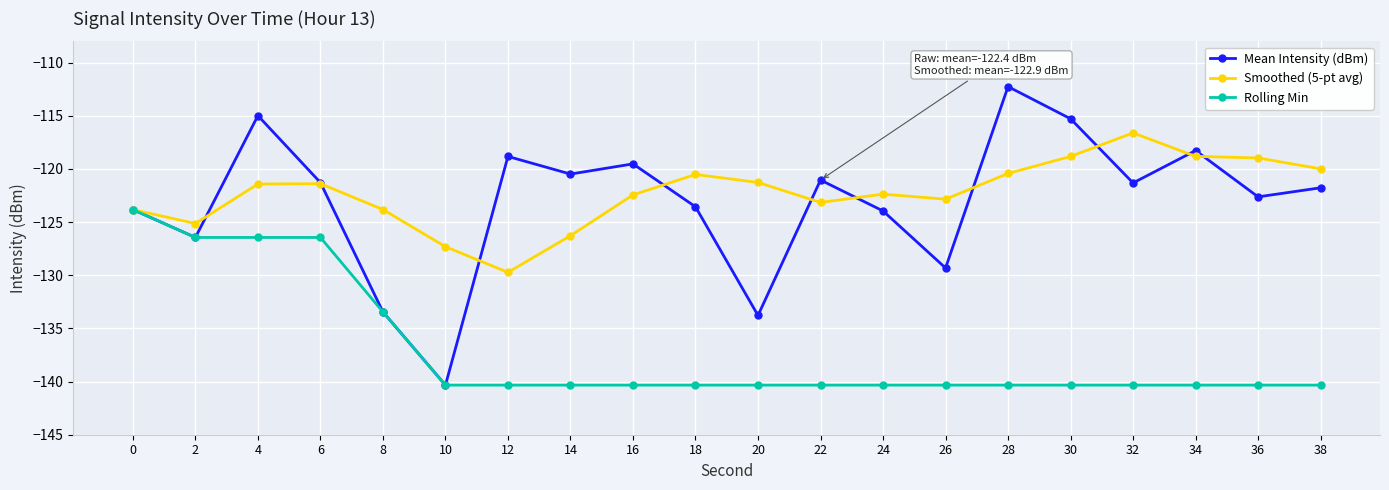

The value of Mean Intensity (dBm) at 14 is -120.5. True or false?

True